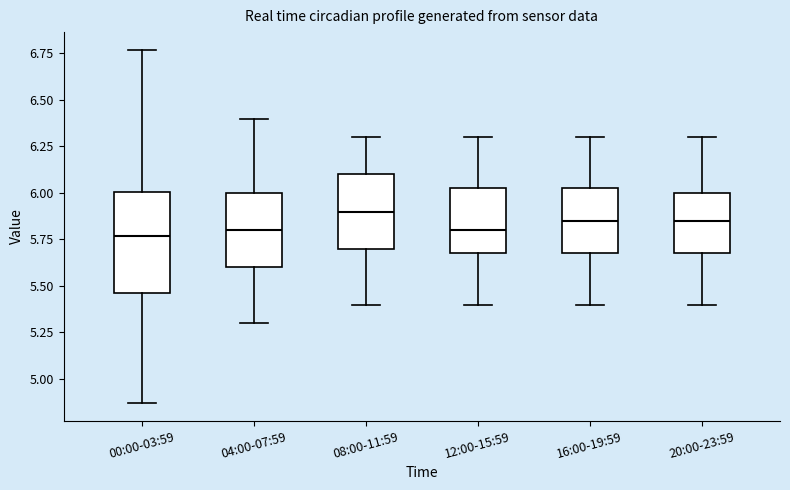

Where does the upper whisker of the box for 20:00-23:59 end on the y-axis? The values are not printed on the chart, so give them approximately, as read against the axis.

6.30